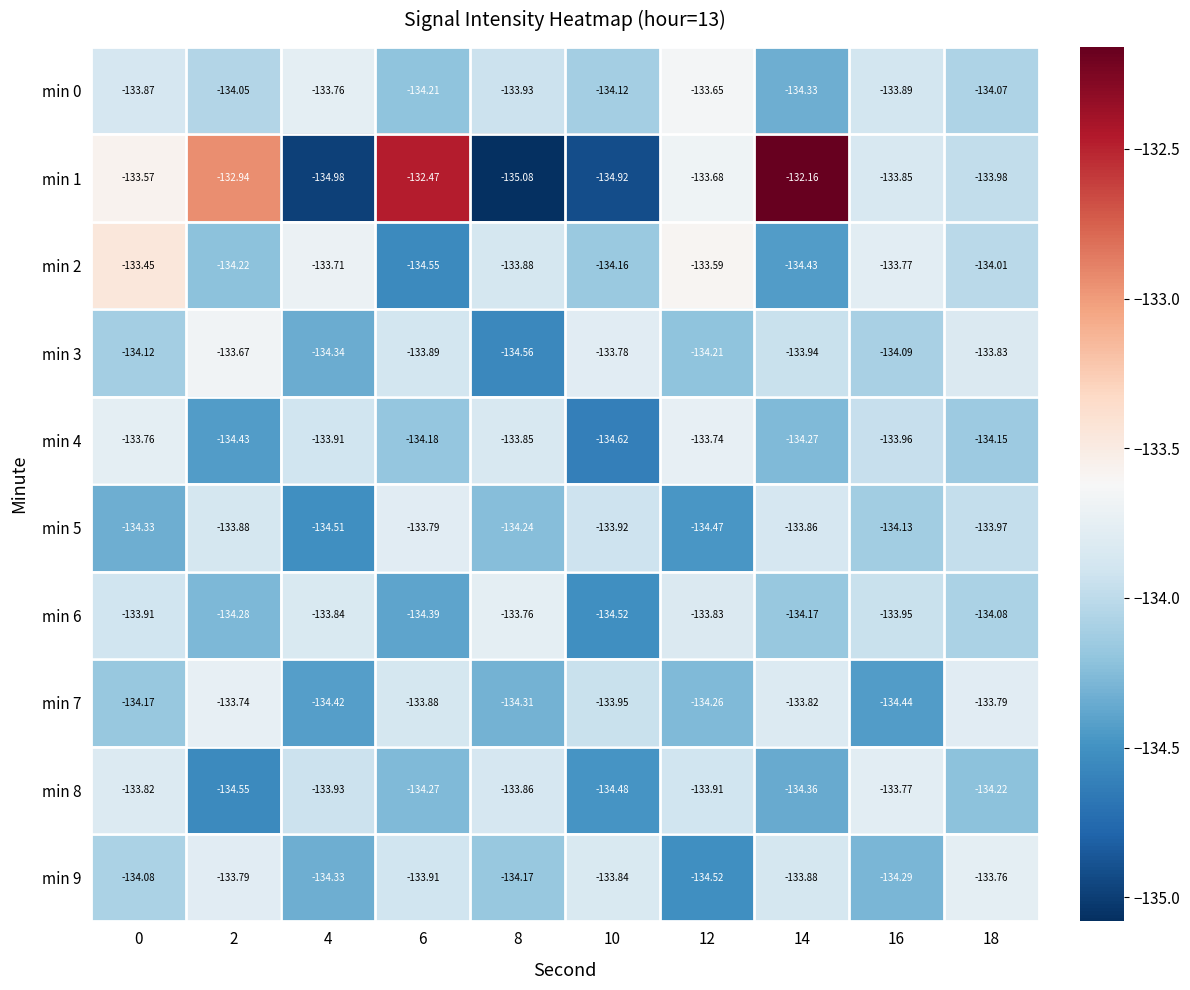

Is the value of min 0 at 4 greater than the value of min 8 at 8?

Yes